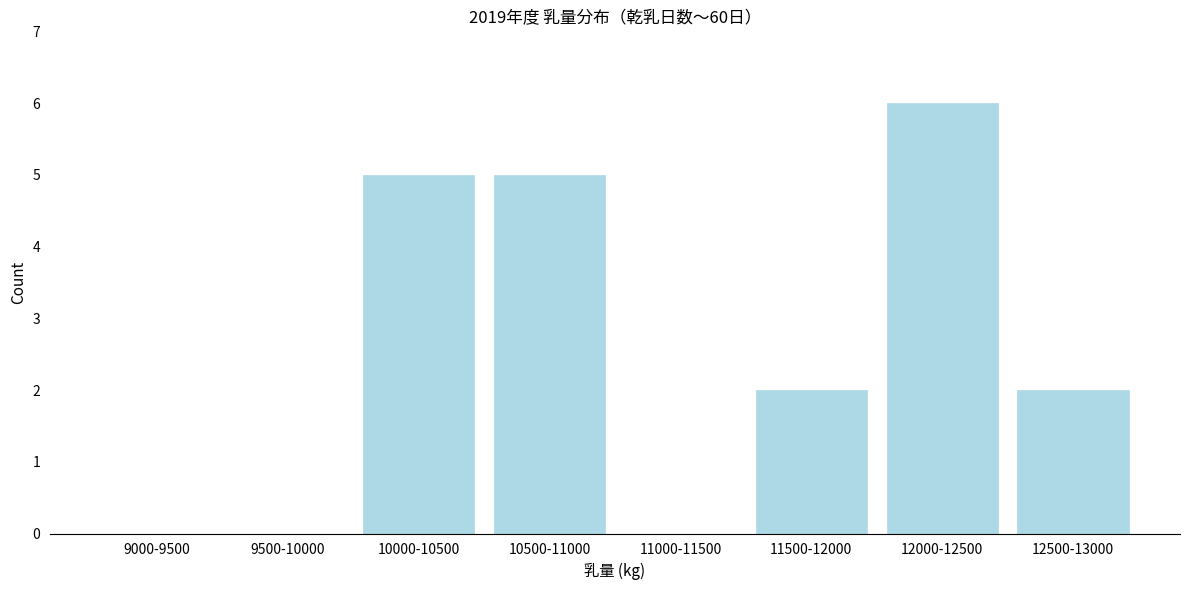

Reading left to right, what are all the values shown in this chart?

9000-9500=0	9500-10000=0	10000-10500=5	10500-11000=5	11000-11500=0	11500-12000=2	12000-12500=6	12500-13000=2